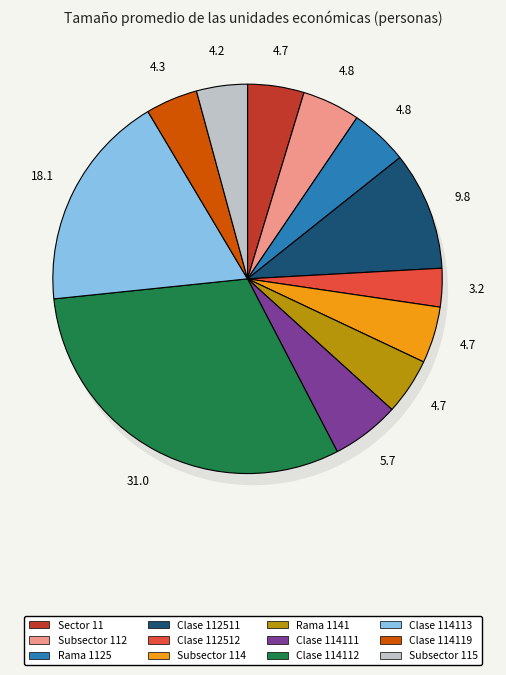

Approximately how many times larger is the value at Subsector 115 compared to Subsector 112?

0.9